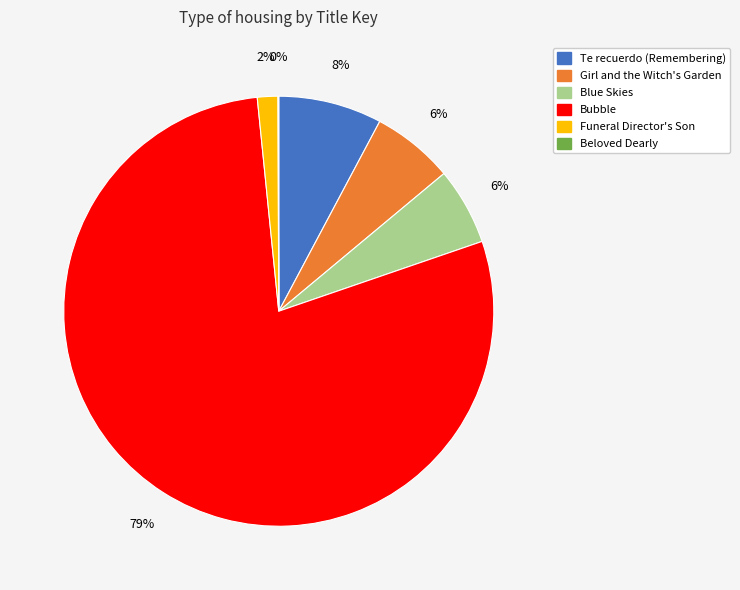

To the nearest percent, what is the average slice percentage?

17%